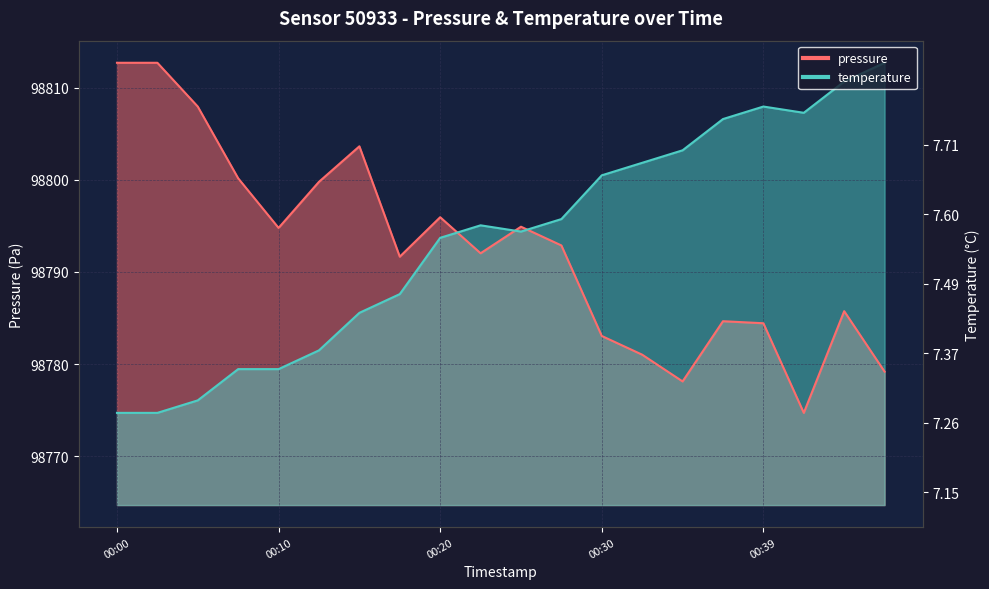

The value of pressure at 00:25 is 151483.6. True or false?

False